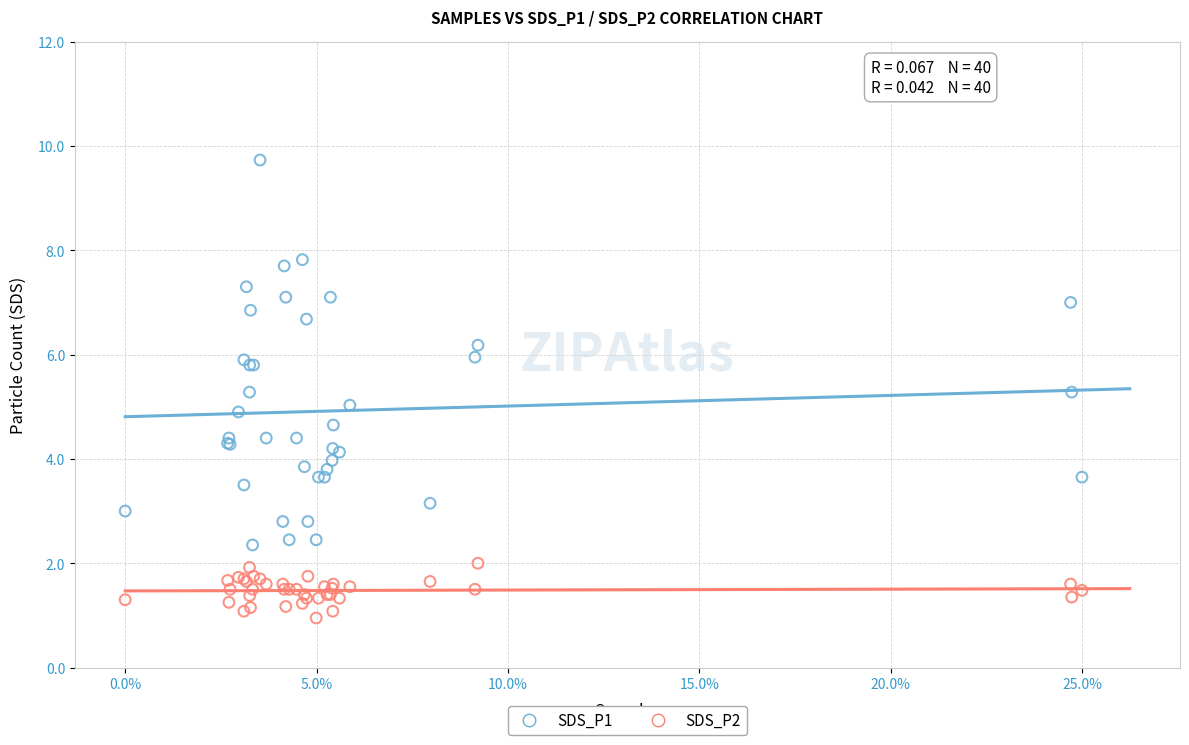

What is the X range (max minus min) for the scatter plot?

25.0